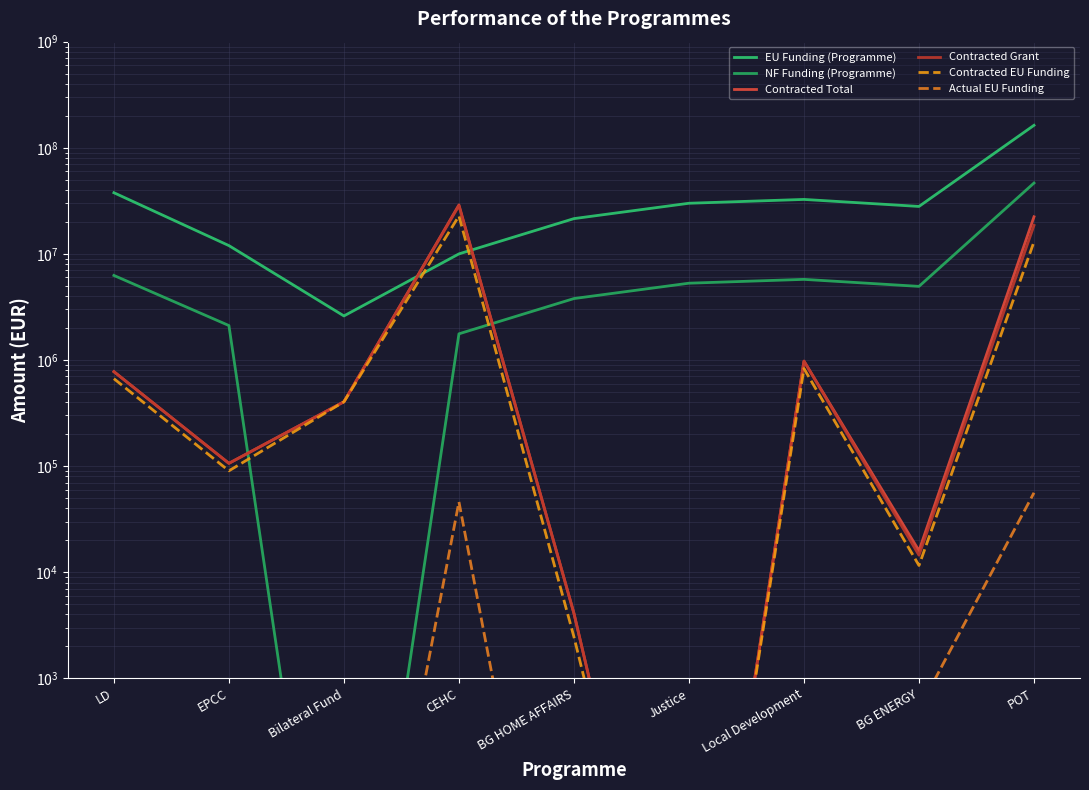

True or false: Actual EU Funding and EU Funding (Programme) cross at least once.

False